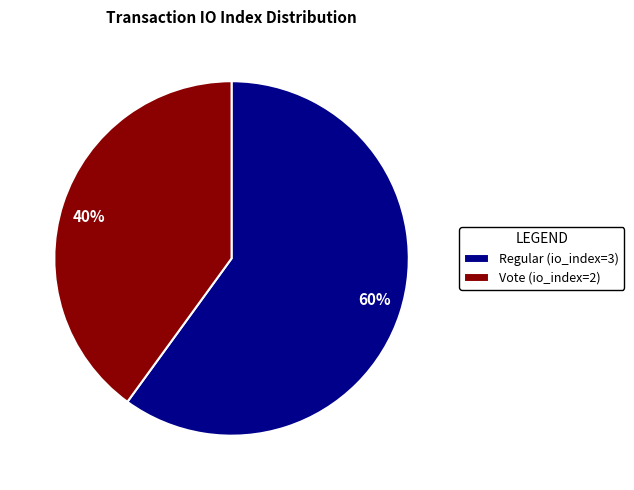

Combined, do 60% and 40% account for over 50%?

Yes